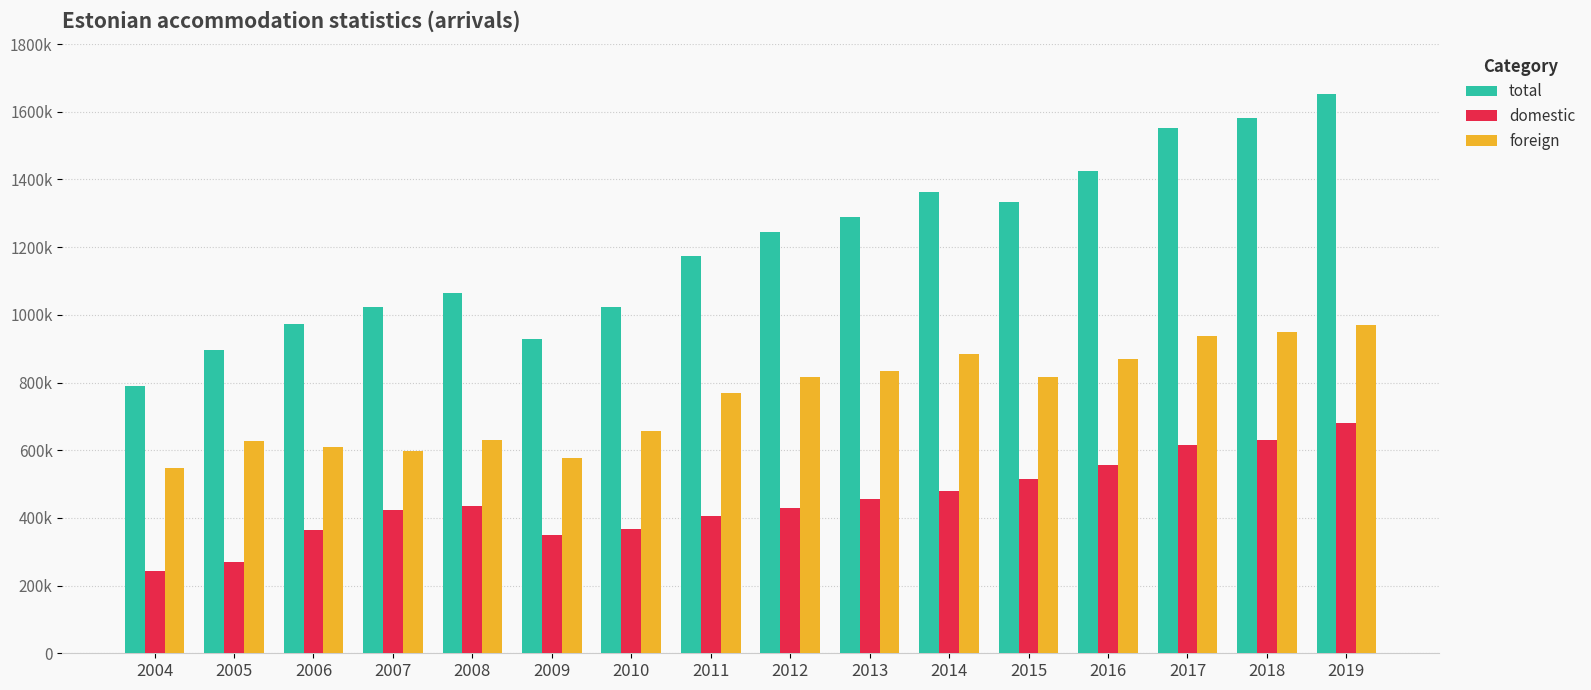

At which label does domestic first exceed 435104?

2013